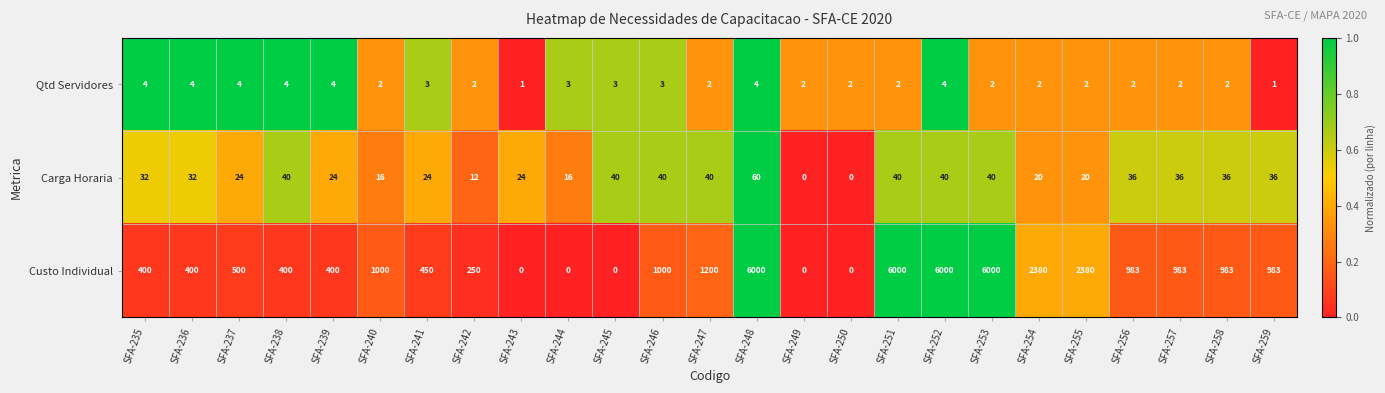

What is the maximum value shown in the chart?

6000